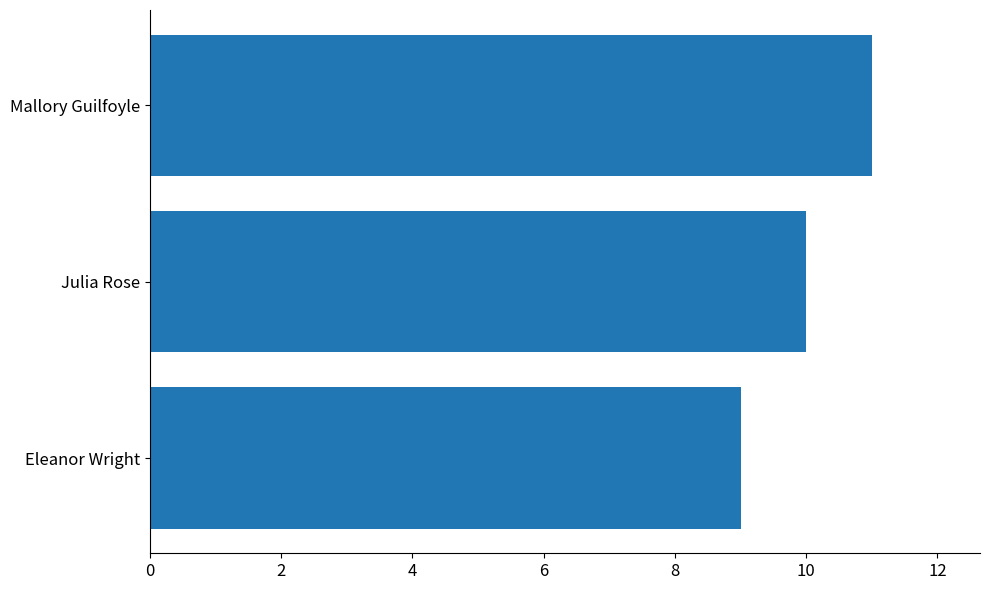

How many distinct data groups are displayed?

1